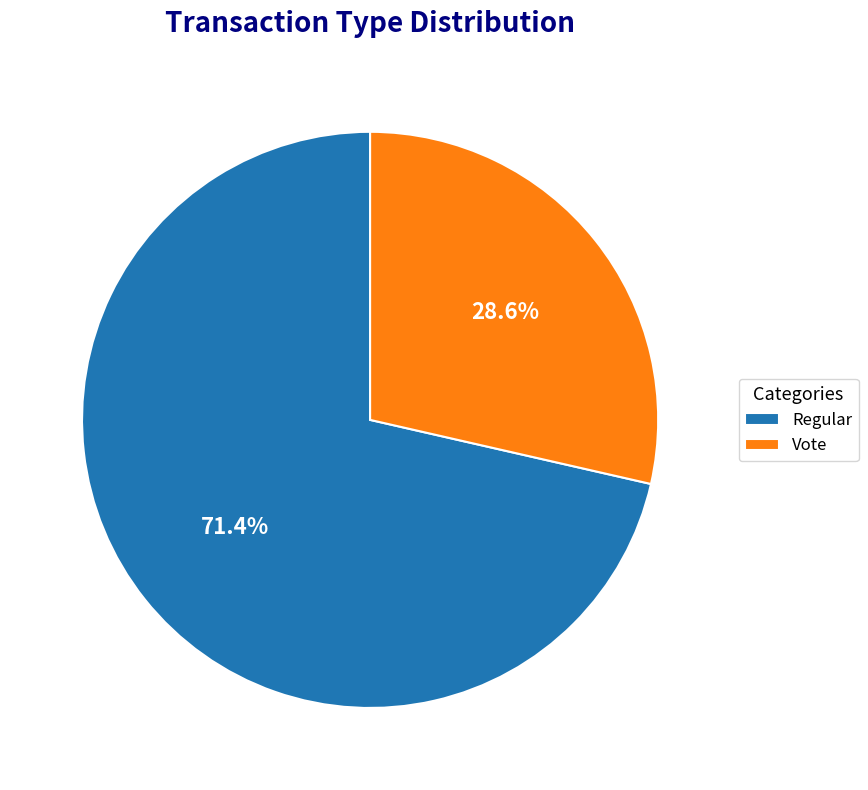

Which slice represents more than half of the pie?

Regular